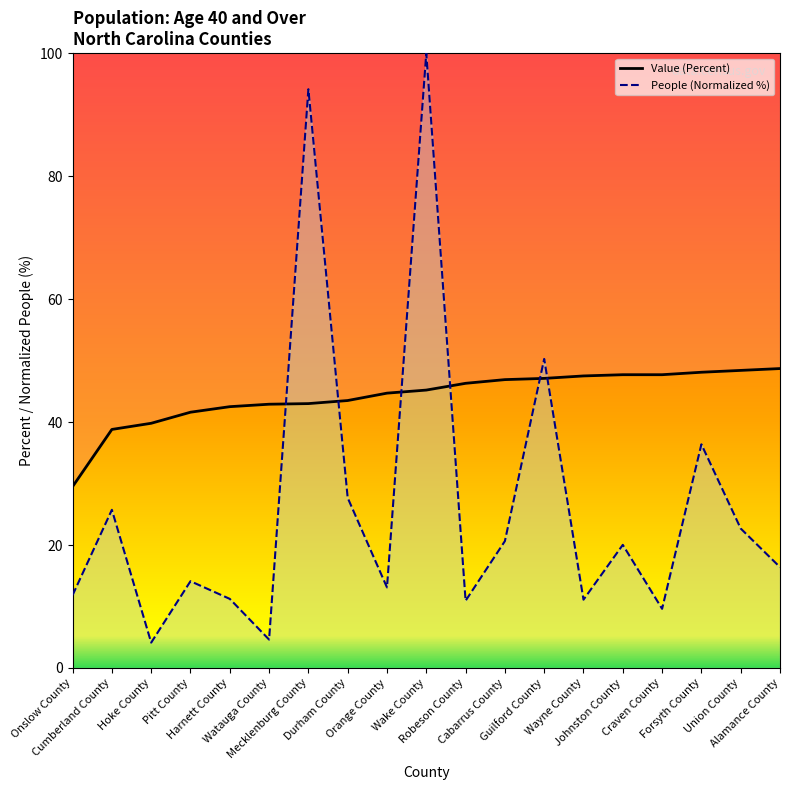

List the series in order of their overall mean, highest first.

Value (Percent), People (Age 40 And Over)